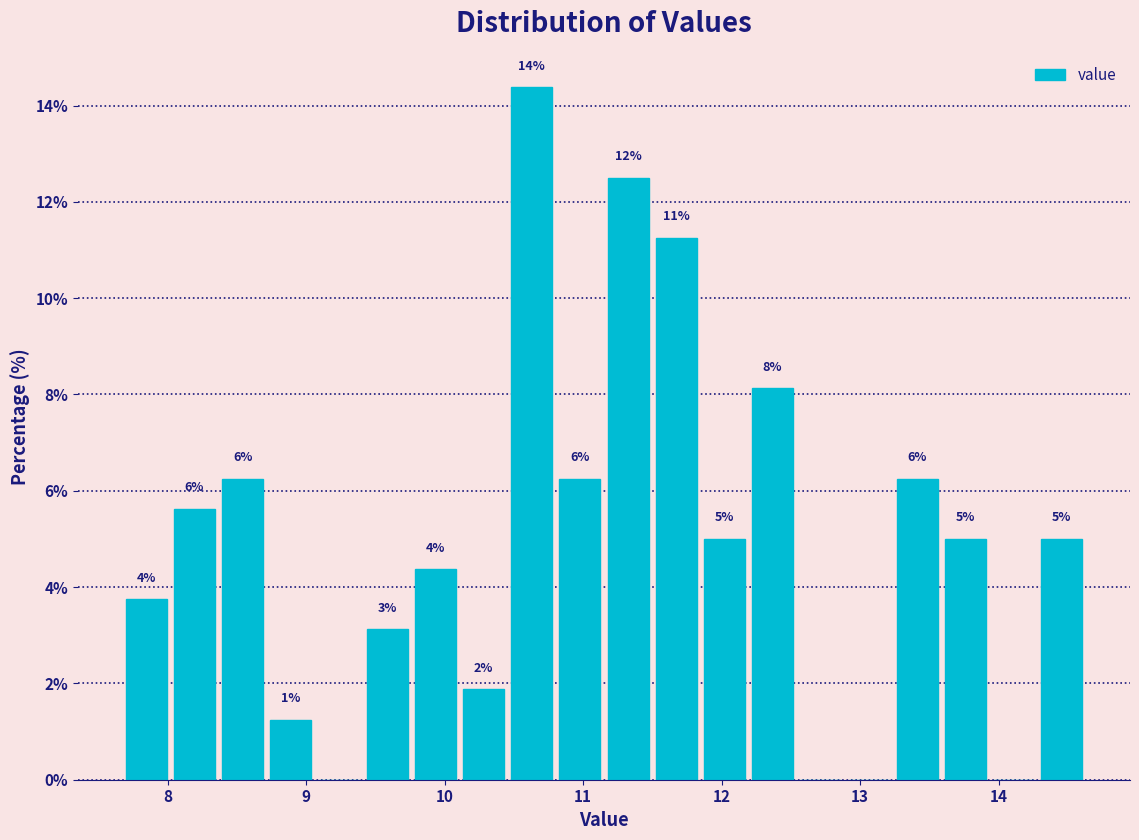

Read against the x-axis, roughly where is the centre of the tallest bar?

10.6